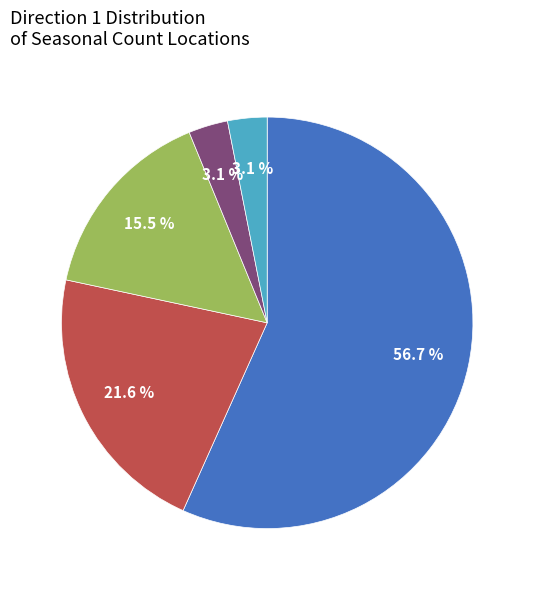

Does any single category account for the majority?

Yes